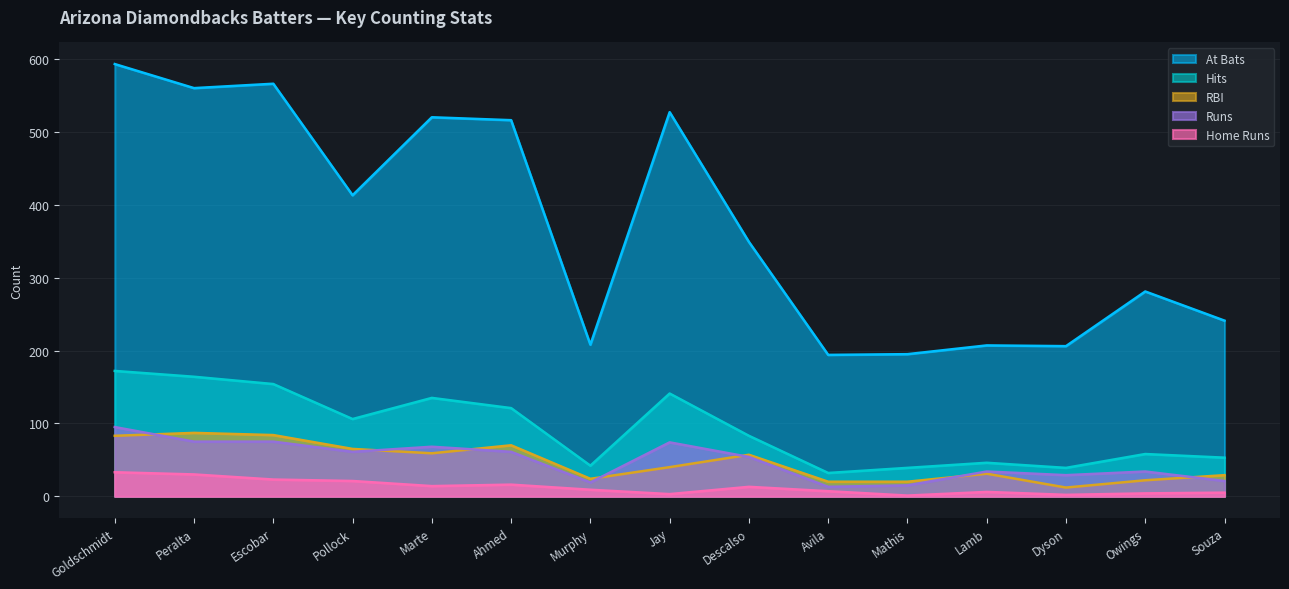

Reading left to right, what are all the values shown in this chart?

bAB: Goldschmidt=593	Peralta=560	Escobar=566	Pollock=413	Marte=520	Ahmed=516	Murphy=208	Jay=527	Descalso=349	Avila=194	Mathis=195	Lamb=207	Dyson=206	Owings=281	Souza=241
bH: Goldschmidt=172	Peralta=164	Escobar=154	Pollock=106	Marte=135	Ahmed=121	Murphy=42	Jay=141	Descalso=83	Avila=32	Mathis=39	Lamb=46	Dyson=39	Owings=58	Souza=53
bHR: Goldschmidt=33	Peralta=30	Escobar=23	Pollock=21	Marte=14	Ahmed=16	Murphy=9	Jay=3	Descalso=13	Avila=7	Mathis=1	Lamb=6	Dyson=2	Owings=4	Souza=5
bRBI: Goldschmidt=83	Peralta=87	Escobar=84	Pollock=65	Marte=59	Ahmed=70	Murphy=24	Jay=40	Descalso=57	Avila=20	Mathis=20	Lamb=31	Dyson=12	Owings=22	Souza=29
bR: Goldschmidt=95	Peralta=75	Escobar=75	Pollock=61	Marte=68	Ahmed=61	Murphy=19	Jay=74	Descalso=54	Avila=13	Mathis=15	Lamb=34	Dyson=29	Owings=34	Souza=21